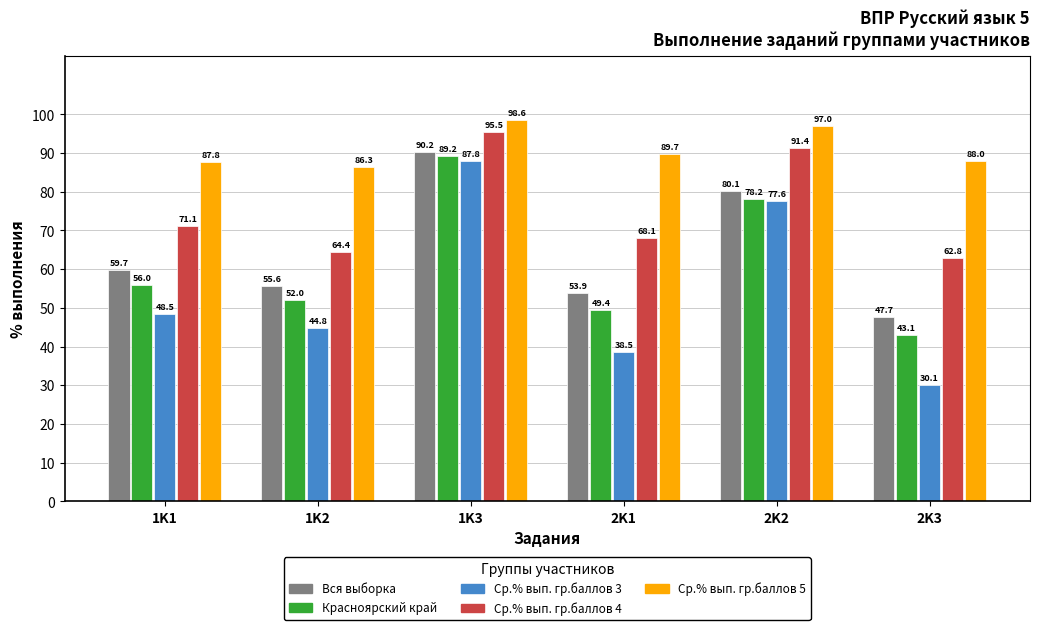

The Ср.% вып. гр.баллов 5 series shows 97.0 at 2K2. True or false?

True